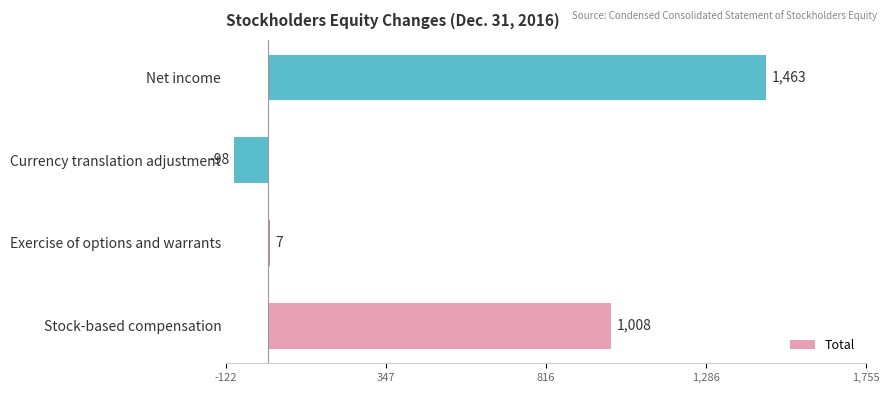

Which label corresponds to the largest value in the chart?

Net income